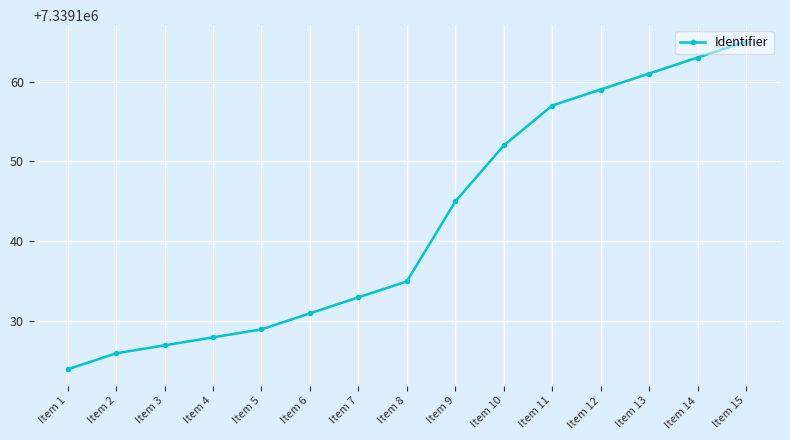

Count the number of data series in this chart.

1